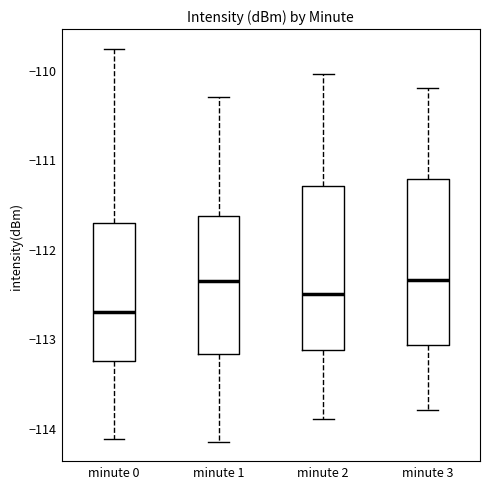

Reading left to right, read every box against the y-axis: the position of its median line, the range the box covers, and the ends of its whiskers. The values are not printed on the chart, so give them approximately, as read against the axis.

minute 0: median -112.7, box -113.3 to -111.7, whiskers -114.1 to -109.8
minute 1: median -112.4, box -113.2 to -111.6, whiskers -114.2 to -110.3
minute 2: median -112.5, box -113.1 to -111.3, whiskers -113.9 to -110.0
minute 3: median -112.3, box -113.1 to -111.2, whiskers -113.8 to -110.2